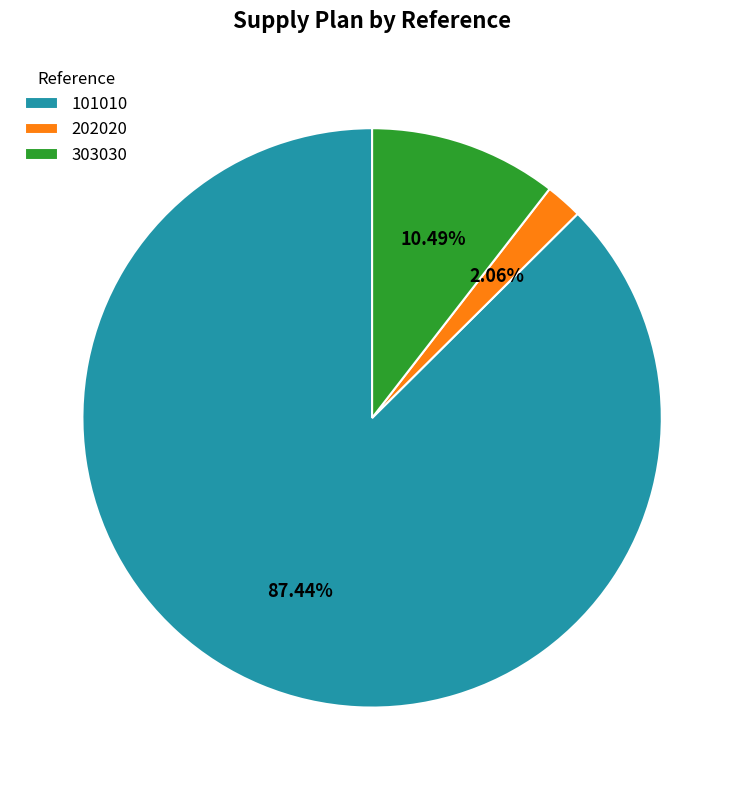

Which has a higher value, 303030 or 101010?

101010